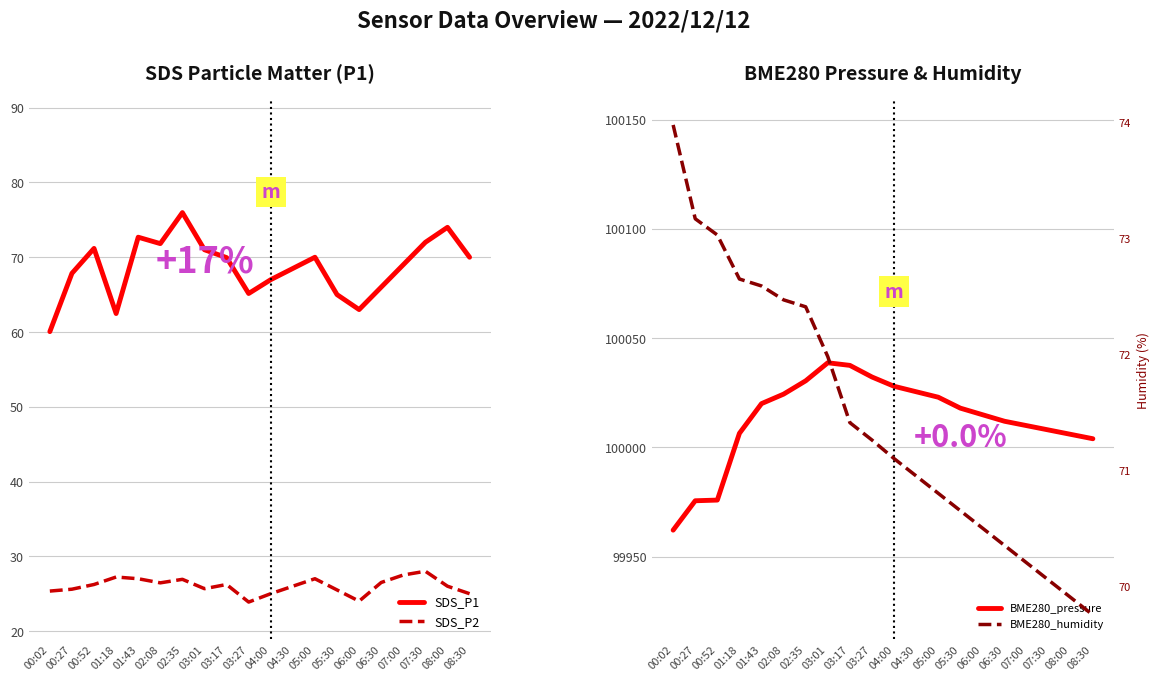

True or false: BME280_pressure has more than 1 interior local peaks.

False